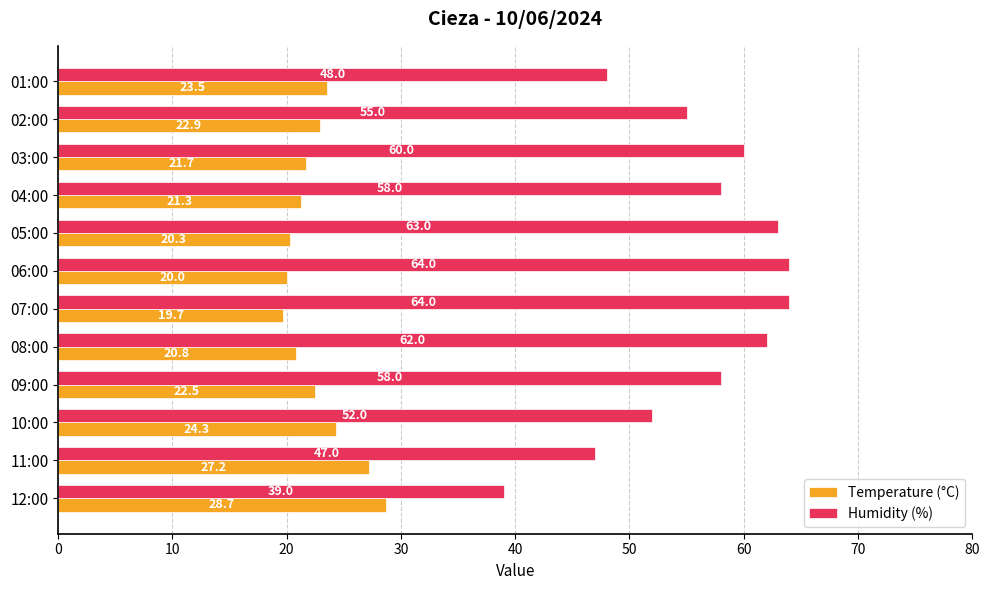

Rank the categories by Temperature (°C) value from highest to lowest.

12:00, 11:00, 10:00, 01:00, 02:00, 09:00, 03:00, 04:00, 08:00, 05:00, 06:00, 07:00